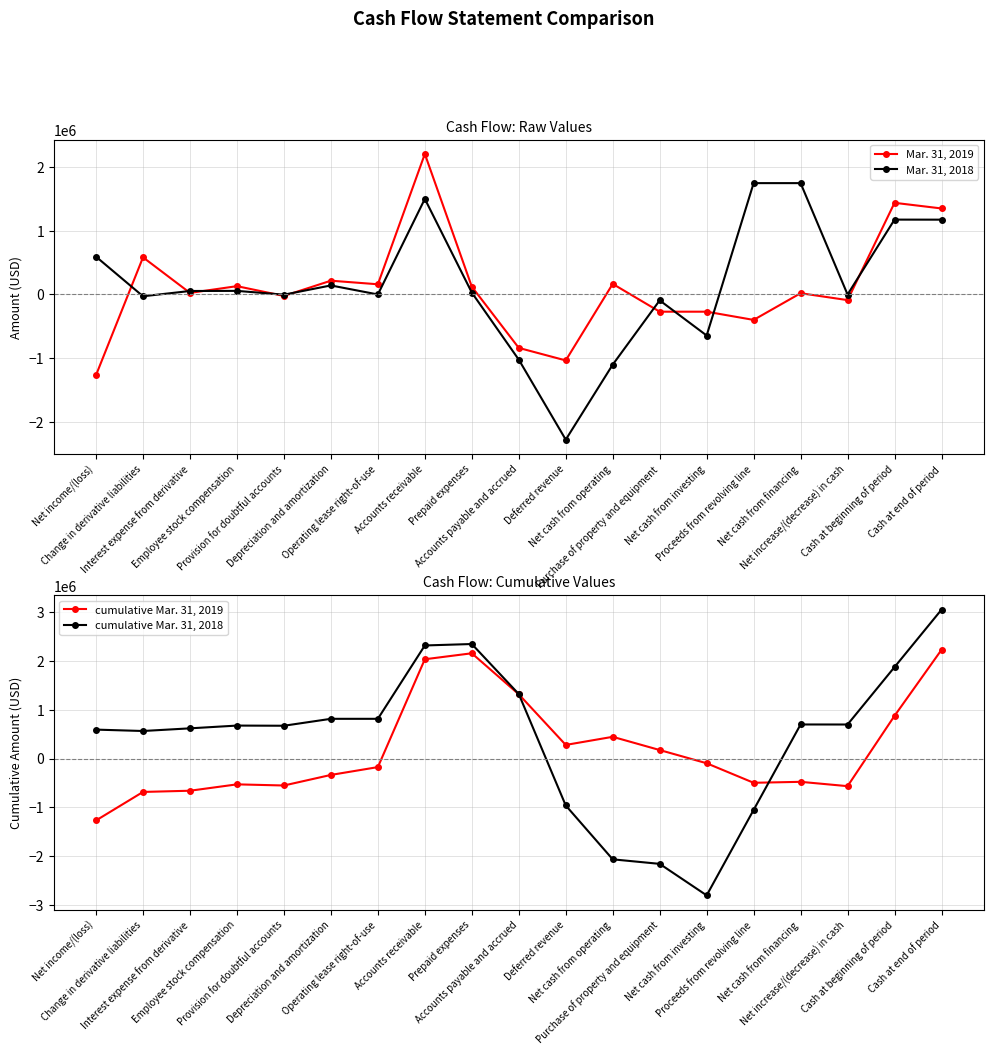

How many data points in Mar. 31, 2019 are less than 24637?

9